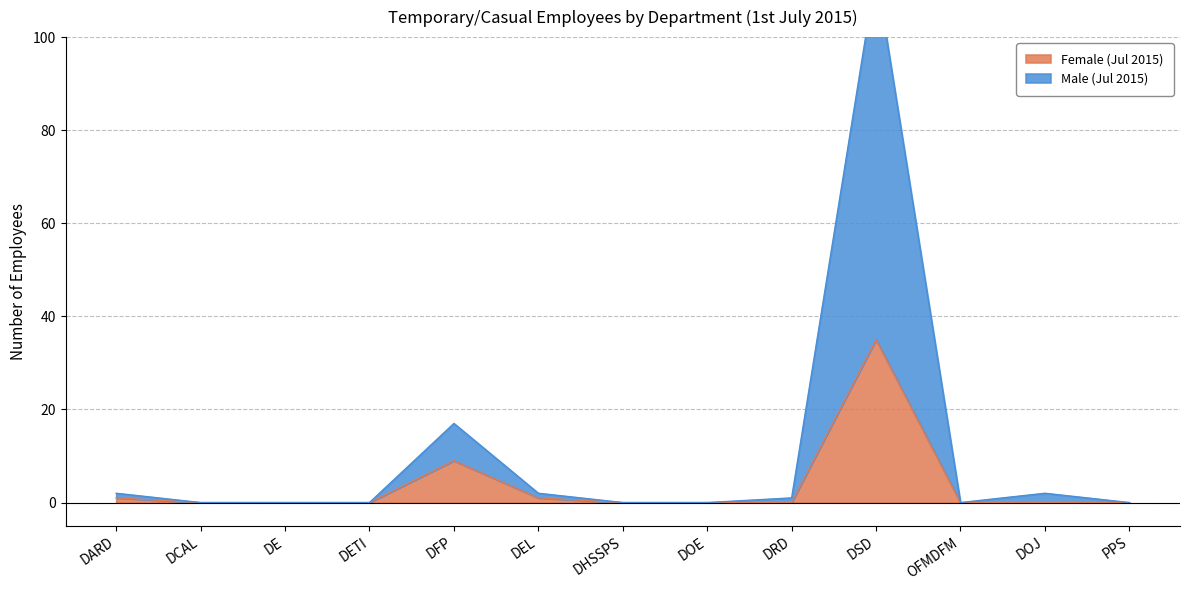

Rank the series by their average value, from highest to lowest.

Male (Jul 2015), Female (Jul 2015)